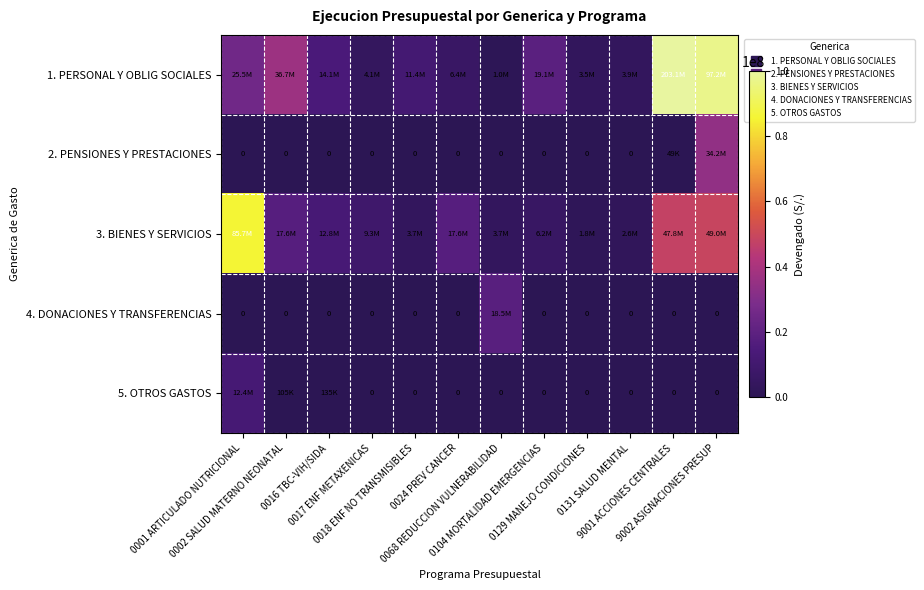

At how many categories does at least one series exceed 4146074?

10